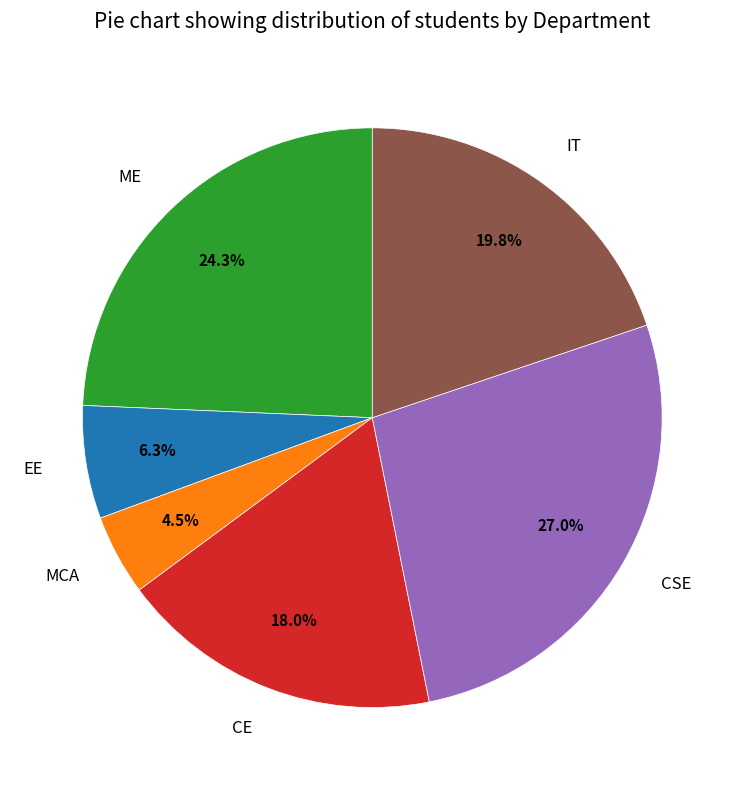

Count the number of slices in the pie.

6